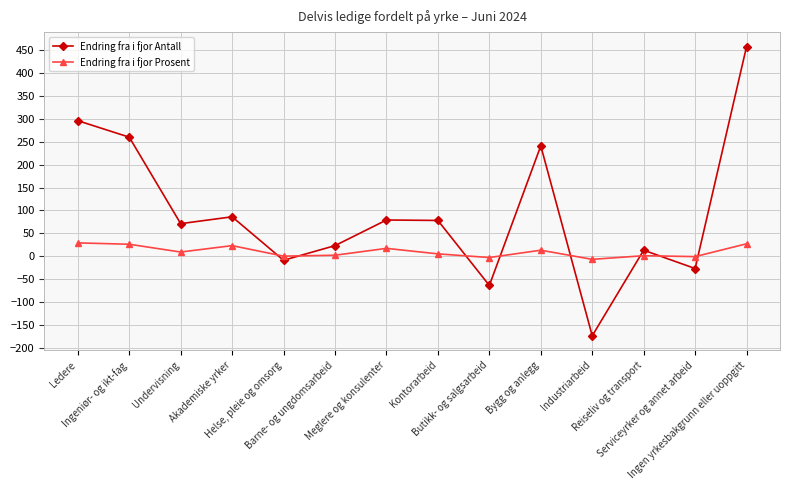

Rank the categories by Endring fra i fjor Prosent value from lowest to highest.

Industriarbeid, Butikk- og salgsarbeid, Serviceyrker og annet arbeid, Helse, pleie og omsorg, Reiseliv og transport, Barne- og ungdomsarbeid, Kontorarbeid, Undervisning, Bygg og anlegg, Meglere og konsulenter, Akademiske yrker, Ingeniør- og ikt-fag, Ingen yrkesbakgrunn eller uoppgitt, Ledere